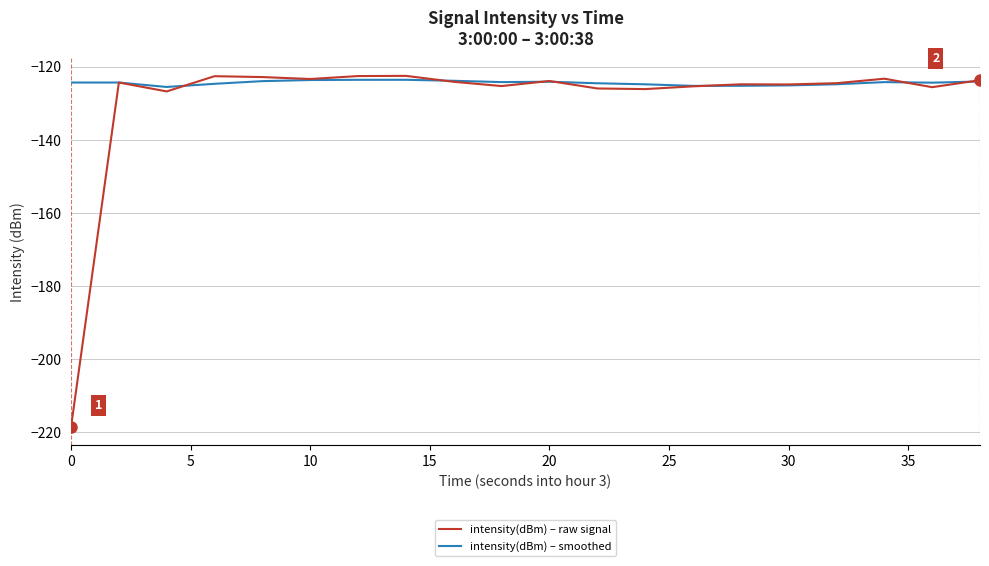

Which series has the largest total across all categories?

intensity(dBm) – smoothed